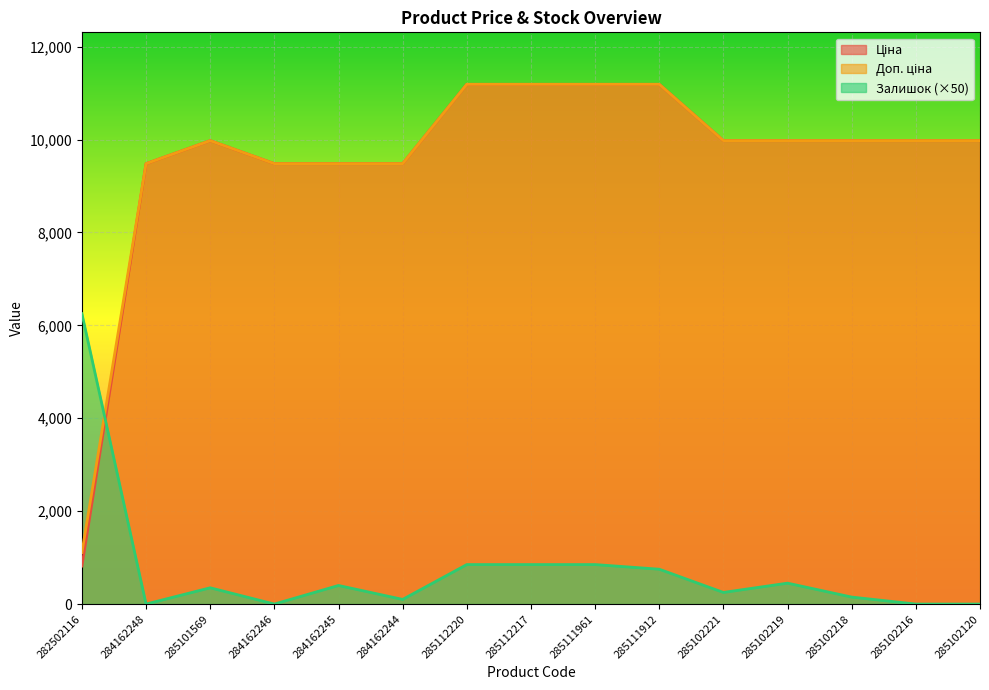

Reading left to right, transcribe all the data shown in this chart.

Ціна: 818.5	9480.1	9975.0	9480.1	9480.1	9480.1	11188.2	11188.2	11188.2	11188.2	9975.0	9975.0	9975.0	9975.0	9975.0
Доп. ціна: 1109.2	9480.1	9975.0	9480.1	9480.1	9480.1	11188.2	11188.2	11188.2	11188.2	9975.0	9975.0	9975.0	9975.0	9975.0
Залишок: 6250.0	0.0	350.0	0.0	400.0	100.0	850.0	850.0	850.0	750.0	250.0	450.0	150.0	0.0	0.0